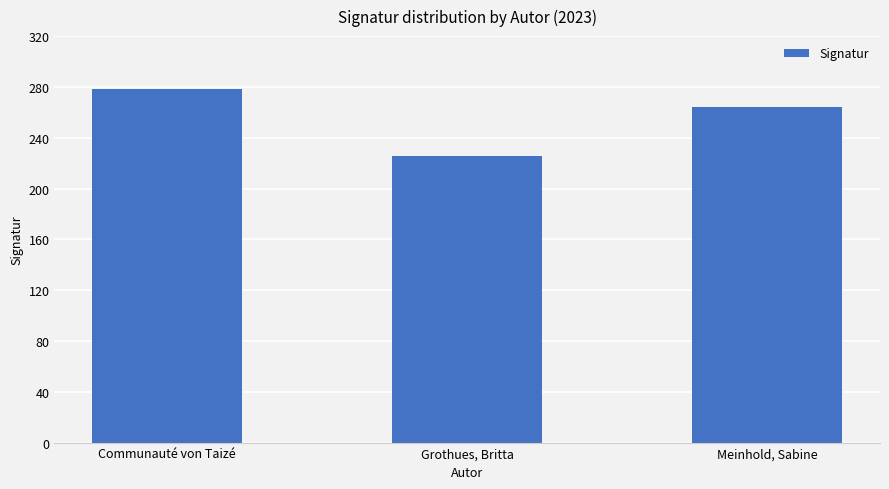

At which label does the data first exceed 264?

Communauté von Taizé